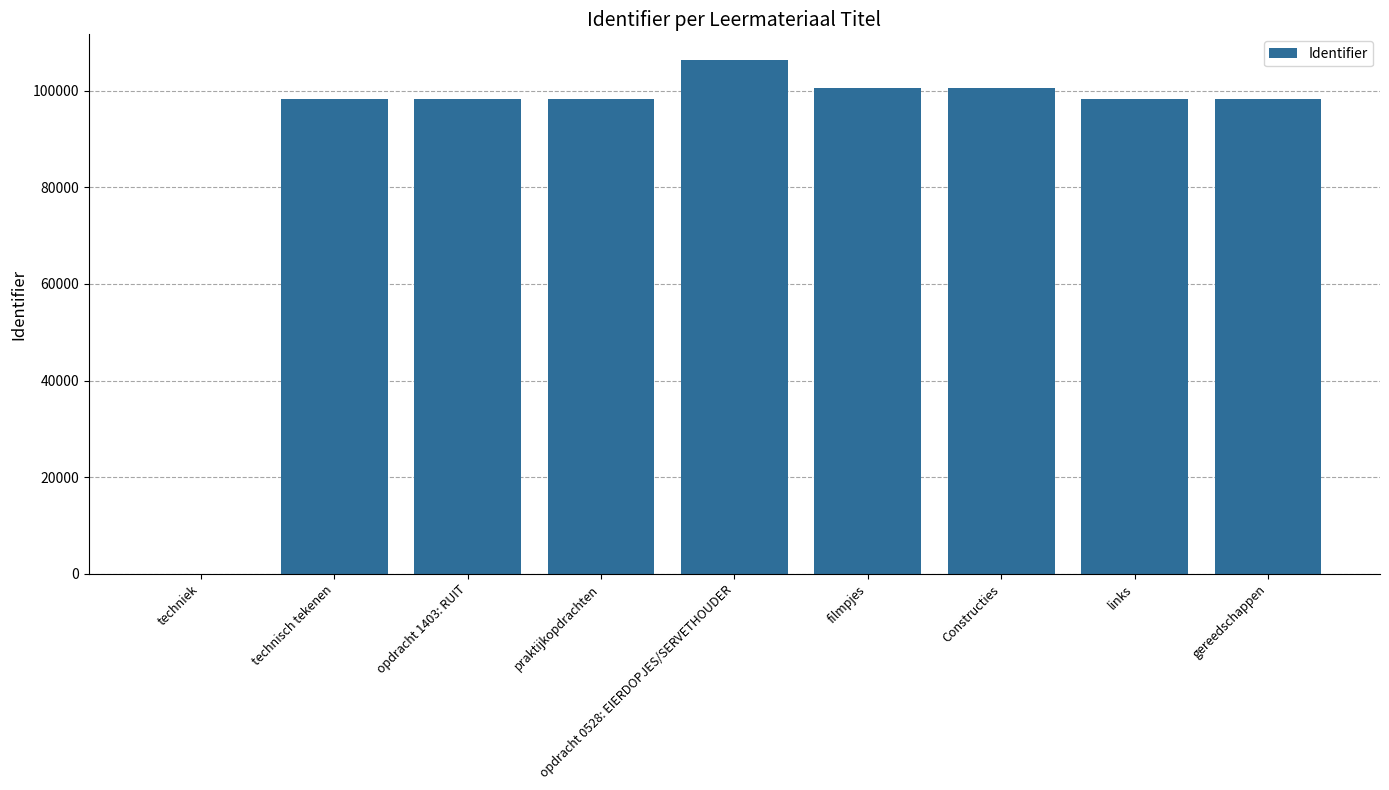

Are the bars horizontal?

No